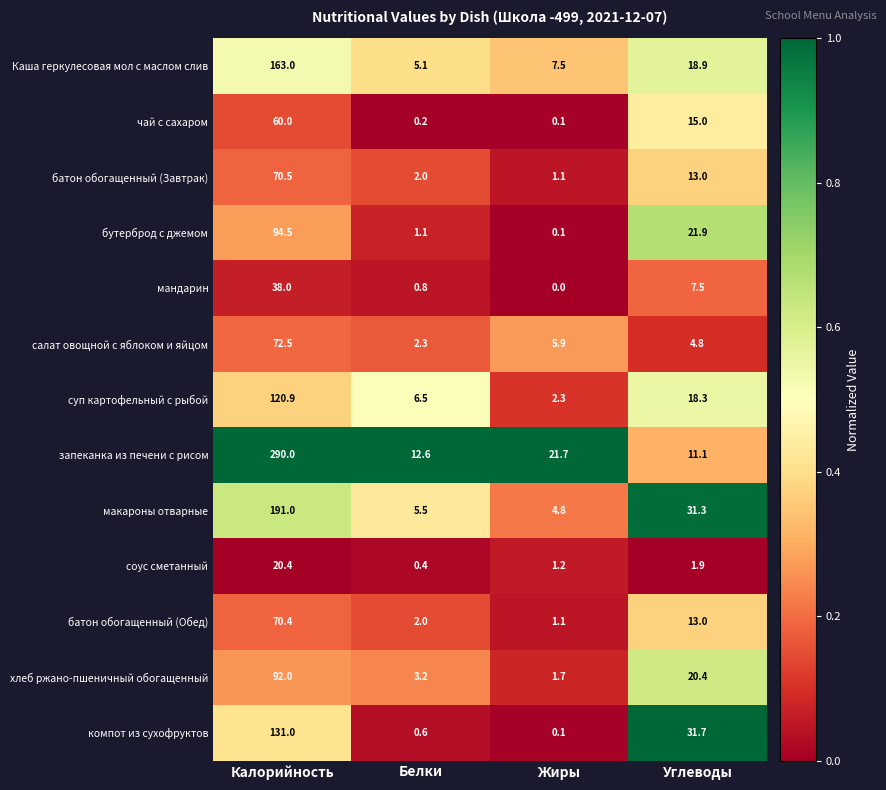

True or false: батон обогащенный (Завтрак) has a value of 0.5 at Жиры.

False